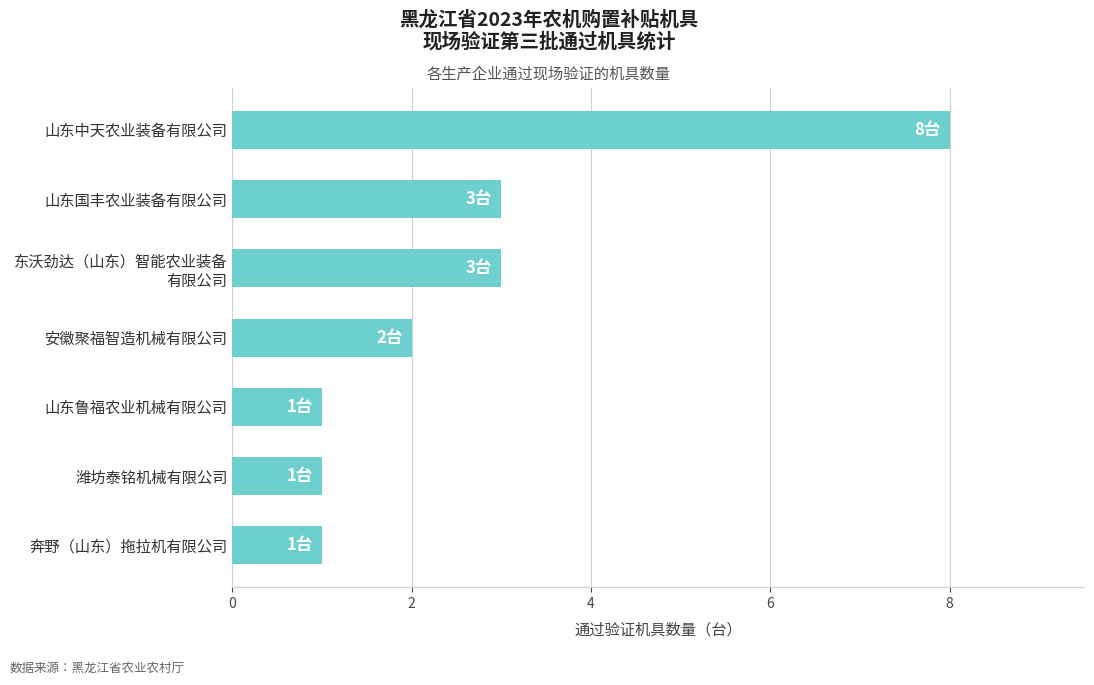

What is the sum of all values?

19